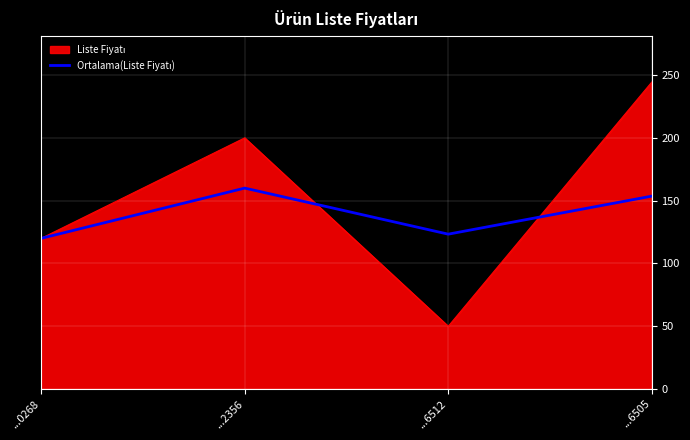

Which category has the highest value across all series?

...6505